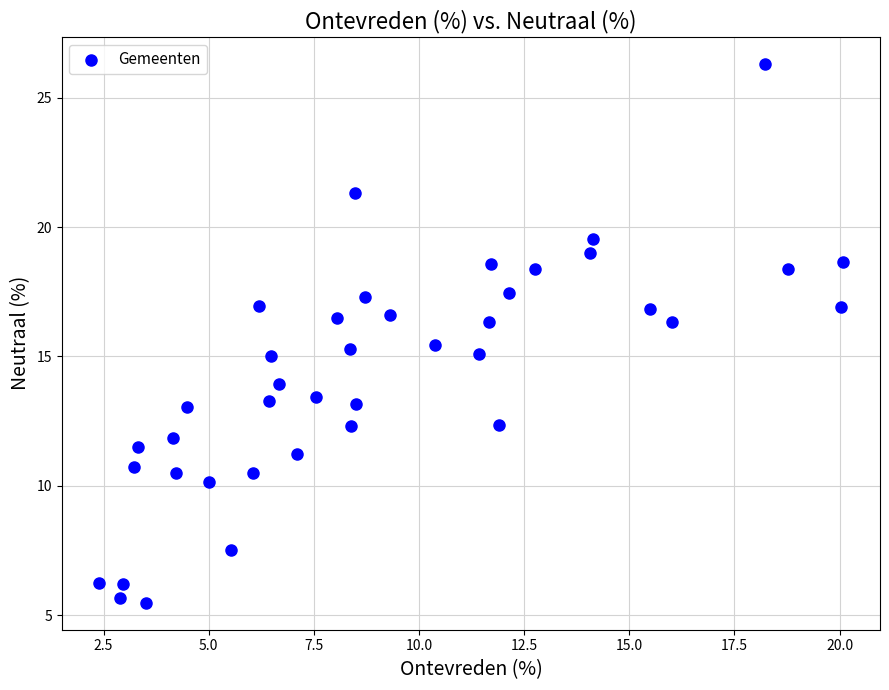

What is the range of Y values (max minus min)?

20.8